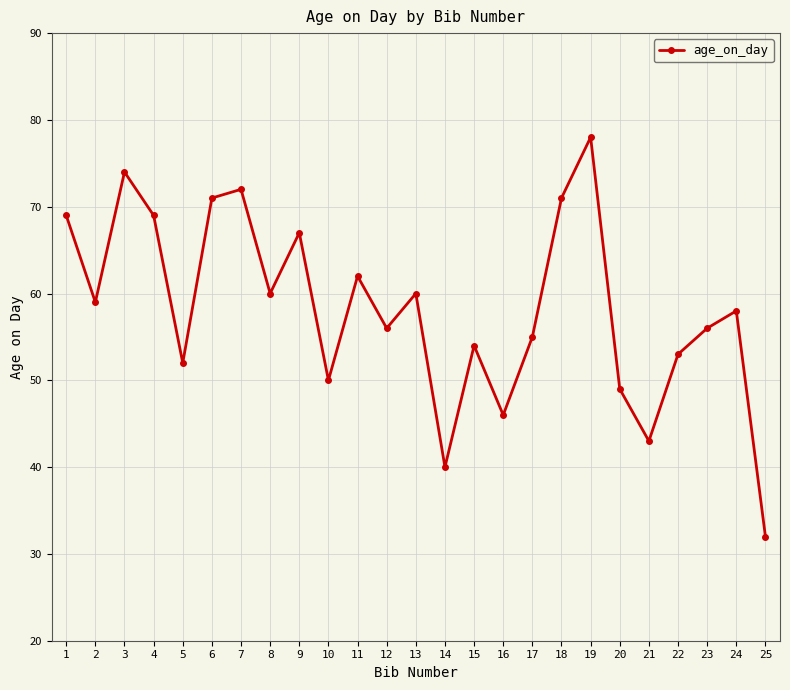

How many lines are shown in the chart?

1